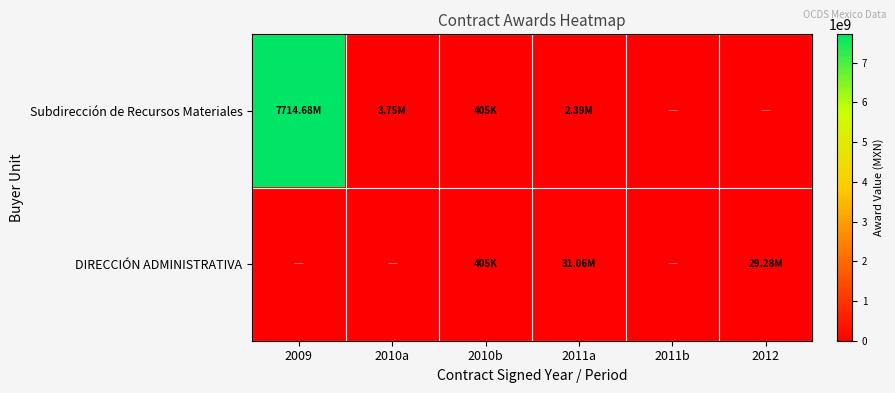

List the series in order of their overall mean, highest first.

Subdirección de Recursos Materiales, DIRECCIÓN ADMINISTRATIVA